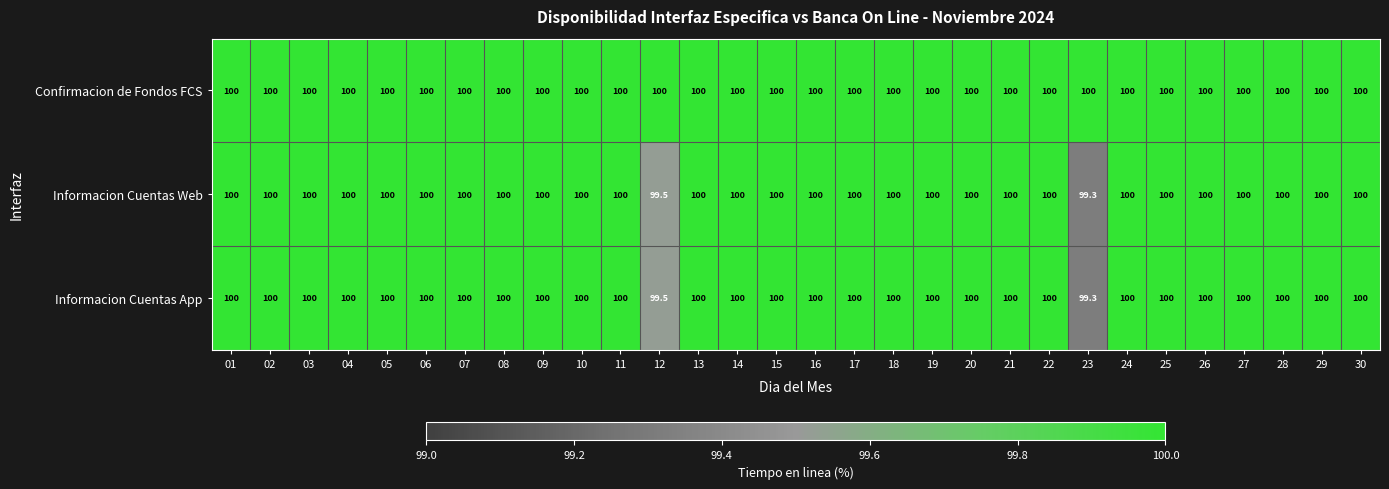

How many data points does each series have?

30